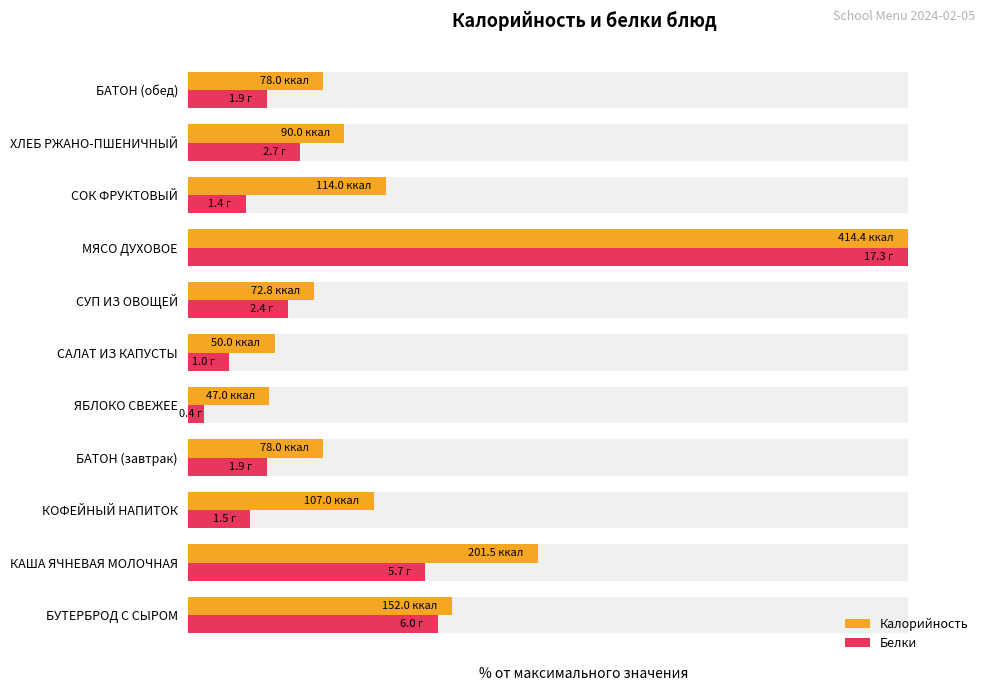

How many categories are shown in the chart?

11